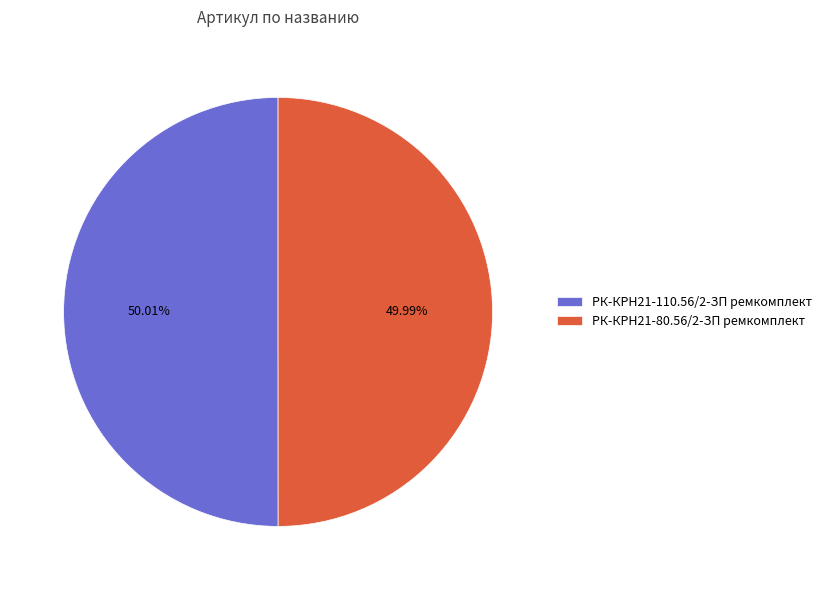

True or false: РК-КРН21-80.56/2-ЗП ремкомплект accounts for 50% of the total.

True